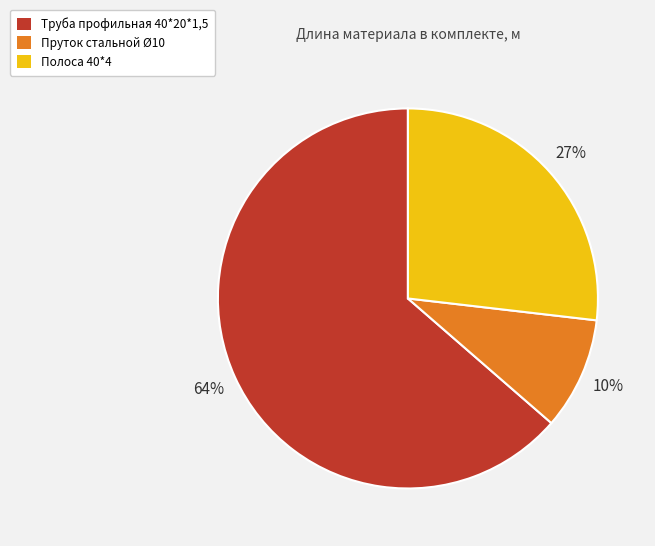

To the nearest percent, what portion does Пруток стальной Ø10 represent?

10%